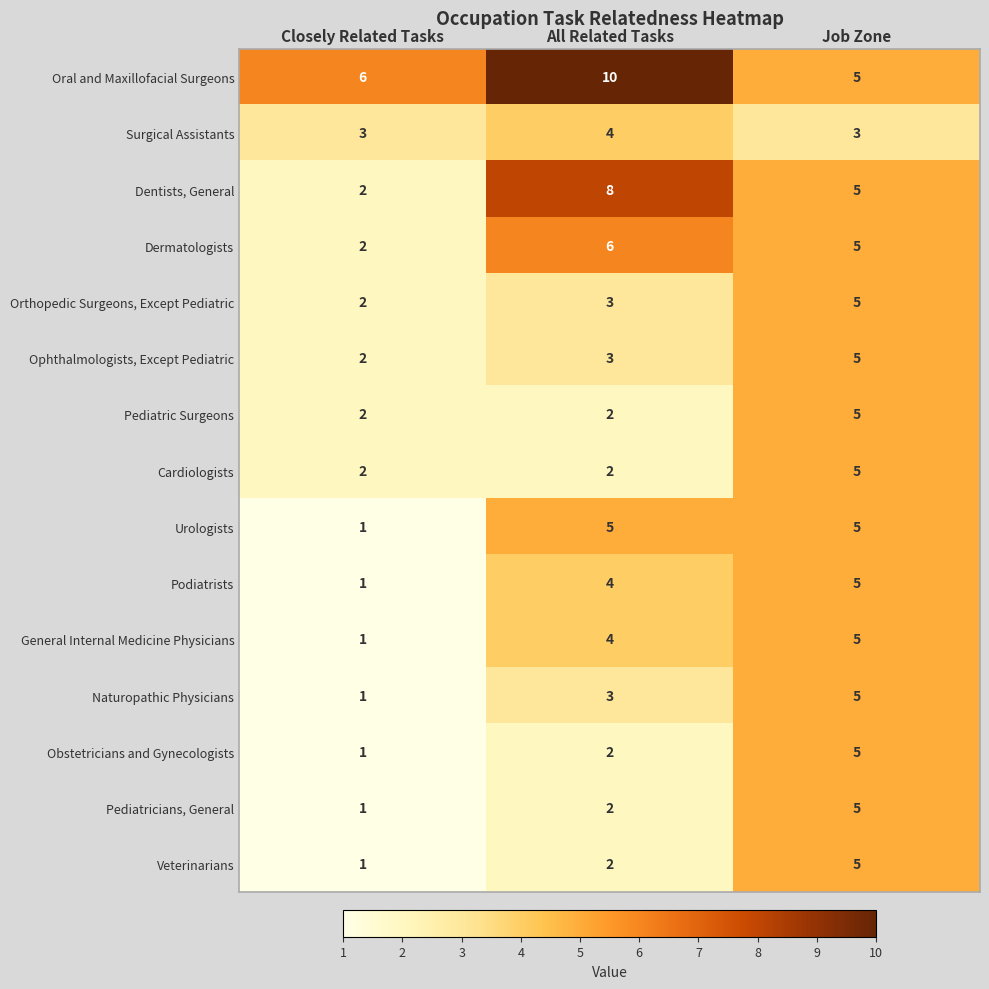

Which series has the largest total across all categories?

Oral and Maxillofacial Surgeons